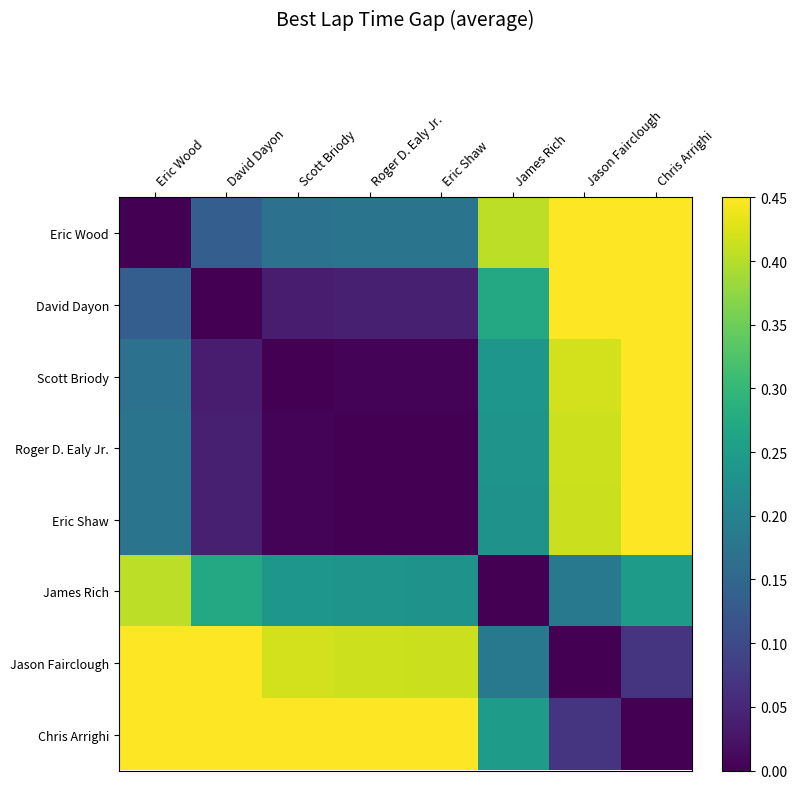

Between Chris Arrighi and James Rich, which is larger?

Chris Arrighi